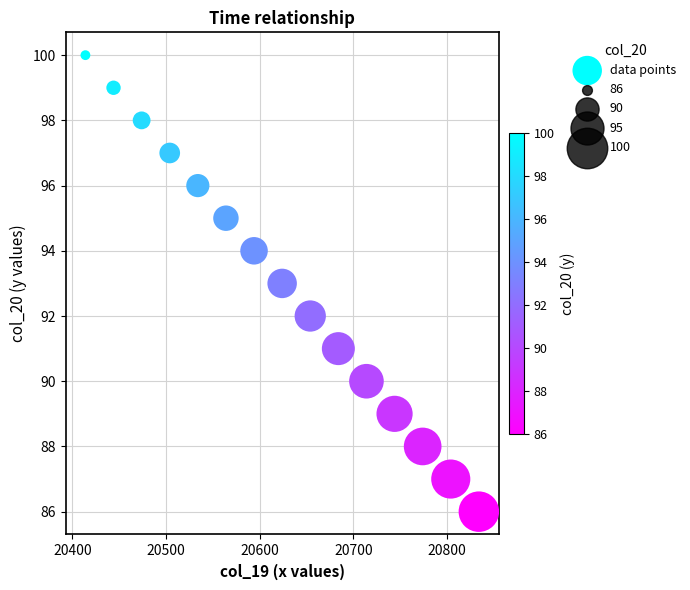

What is the range of X values (max minus min)?

420